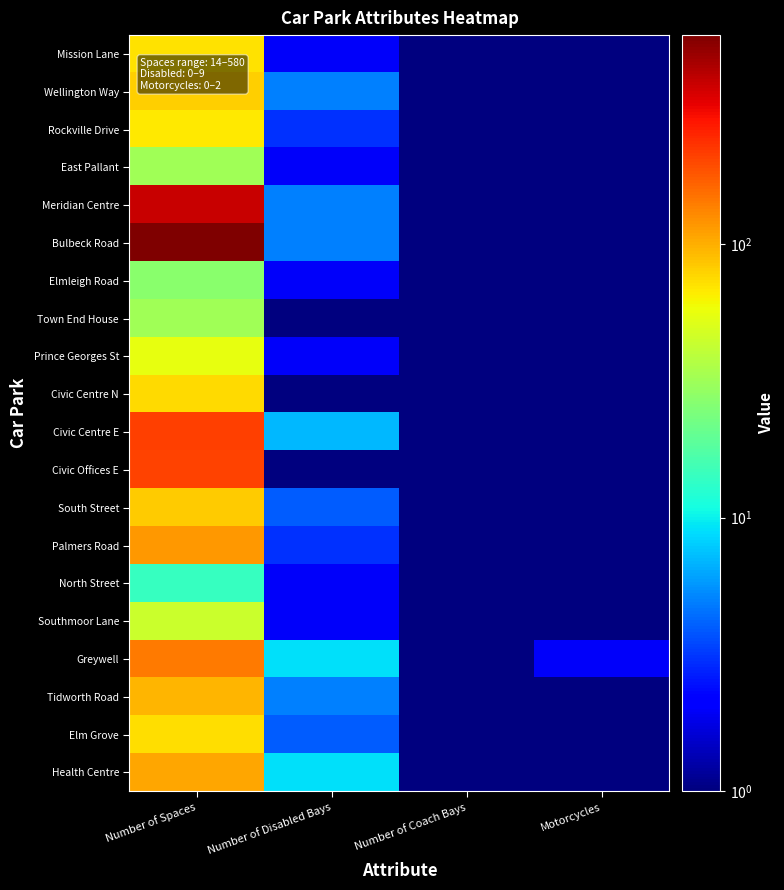

Which series changed the most between Number of Disabled Bays and Number of Coach Bays?

Greywell